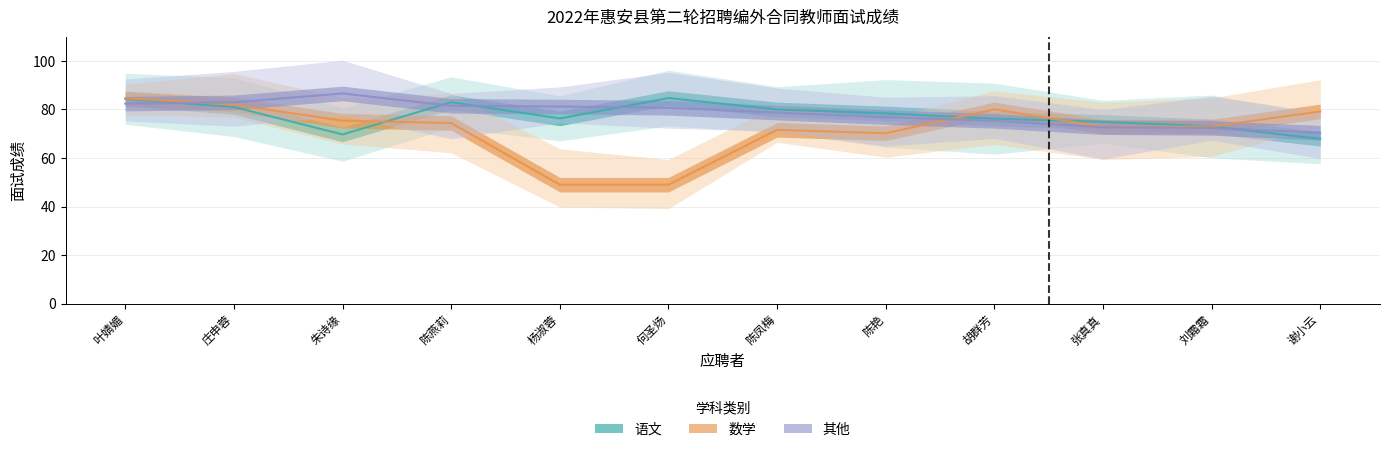

List the labels in order of 数学 value, largest first.

叶婧媚, 庄申蓉, 胡群芳, 谢小云, 朱诗缘, 陈燕莉, 刘霜霜, 张真真, 陈凤梅, 陈艳, 杨淑蓉, 何圣炀